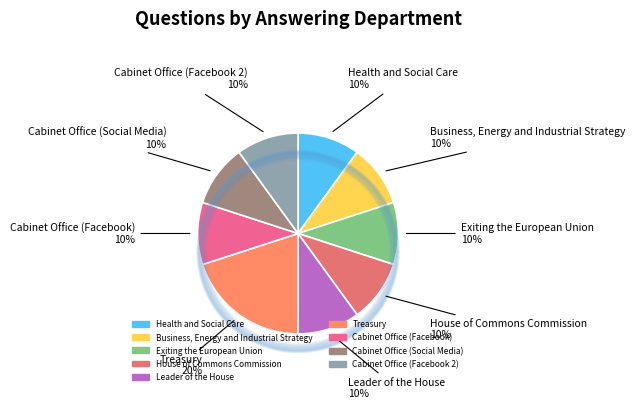

Is it true that Health and Social Care is 10% of the pie?

True